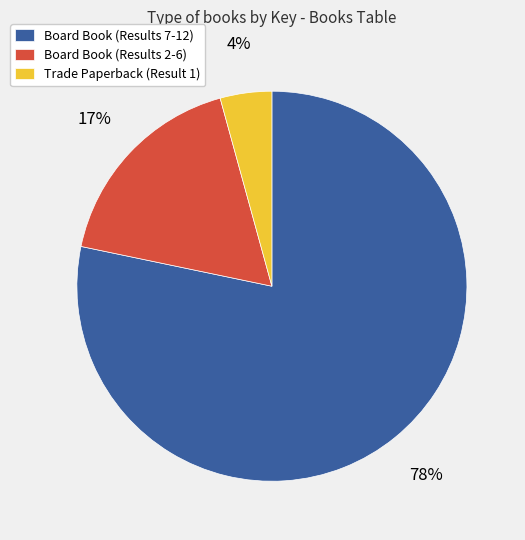

Which has a higher value, Board Book (Results 7-12) or Trade Paperback (Result 1)?

Board Book (Results 7-12)